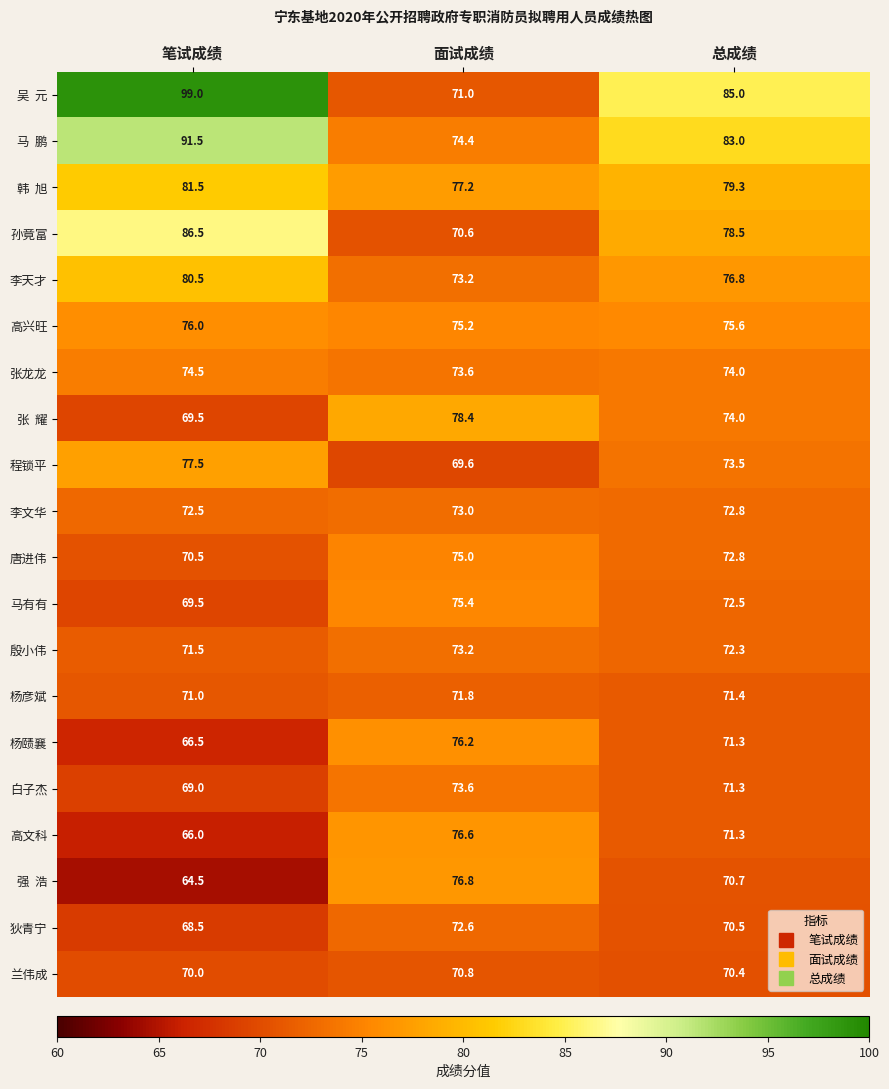

The 李文华 series shows 24.6 at 笔试成绩. True or false?

False